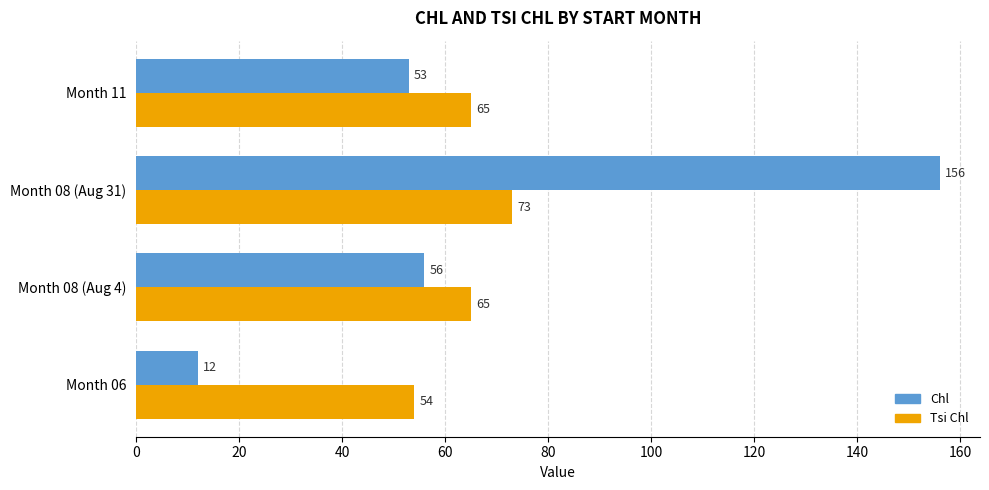

Which category has the lowest value across all series?

Month 06